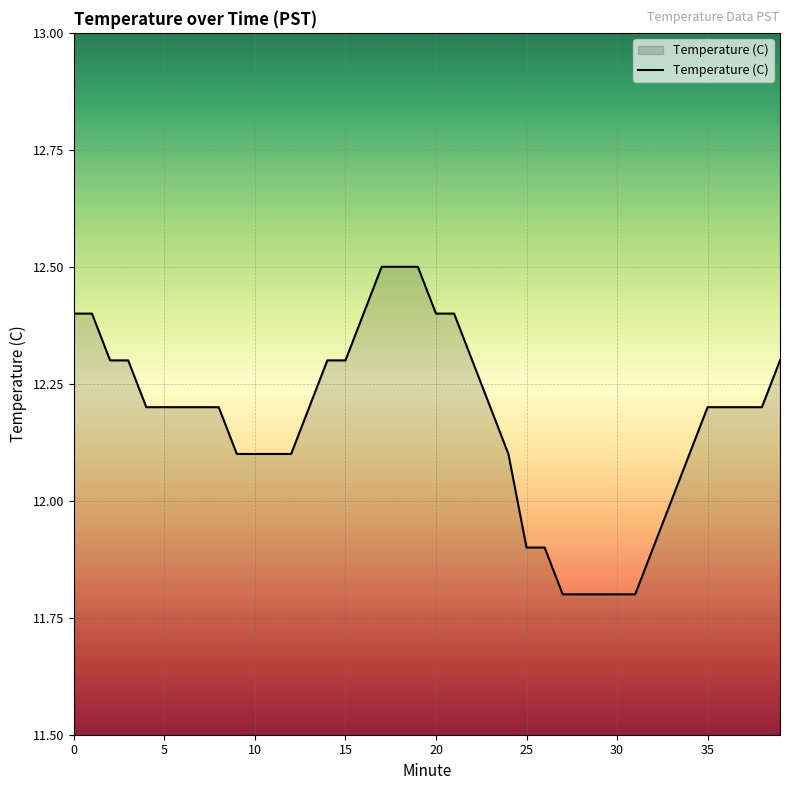

What is the difference between the maximum and minimum values?

0.7